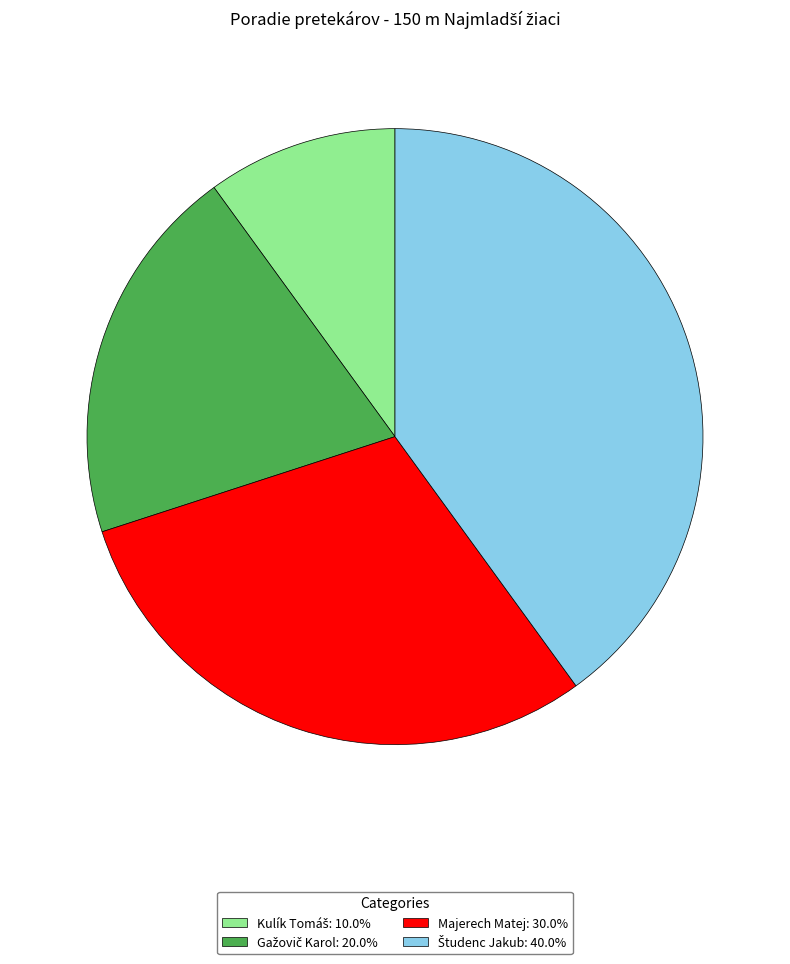

Is there a majority slice in this chart?

No